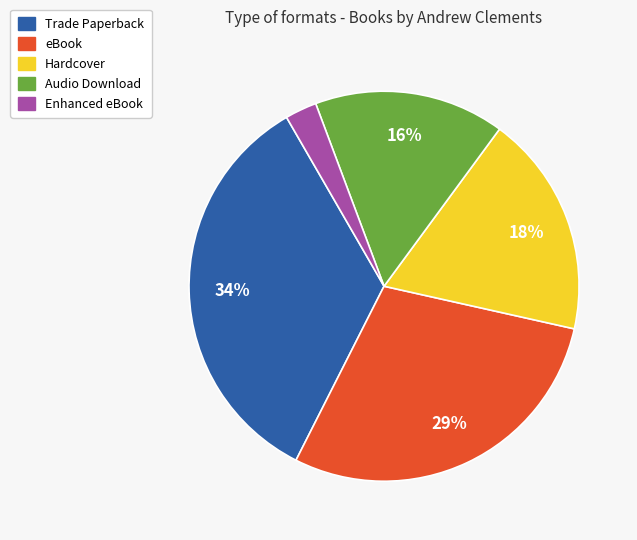

Do Enhanced eBook and Audio Download together represent more than half of the pie?

No